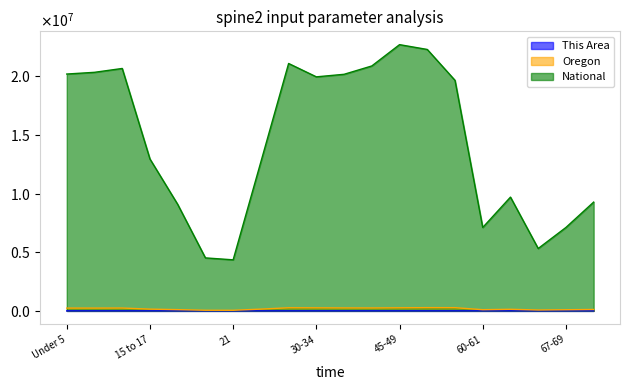

Reading left to right, what are all the values shown in this chart?

This Area: Under 5=44	5 to 9=36	10 to 14=32	15 to 17=21	18-19=19	20=5	21=9	22-24=15	25-29=45	30-34=33	35-39=36	40-44=33	45-49=57	50-54=55	55-59=46	60-61=24	62-64=26	65-66=13	67-69=18	70-74=19
Oregon: Under 5=237556	5 to 9=237214	10 to 14=242553	15 to 17=149130	18-19=105730	20=52462	21=50575	22-24=150011	25-29=265033	30-34=259111	35-39=251163	40-44=248362	45-49=262879	50-54=276196	55-59=273423	60-61=100551	62-64=135592	65-66=73650	67-69=96197	70-74=120194
National: Under 5=20201362	5 to 9=20348657	10 to 14=20677194	15 to 17=12954254	18-19=9086089	20=4519129	21=4354294	22-24=12712576	25-29=21101849	30-34=19962099	35-39=20179642	40-44=20890964	45-49=22708591	50-54=22298125	55-59=19664805	60-61=7113727	62-64=9704197	65-66=5319902	67-69=7115361	70-74=9278166